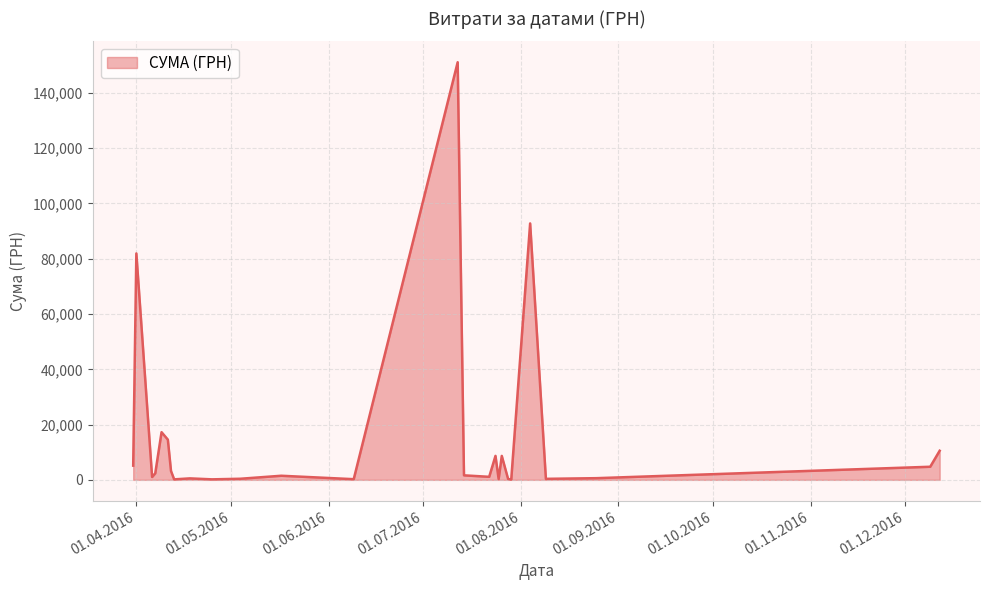

What is the difference between the maximum and minimum values?

151018.1